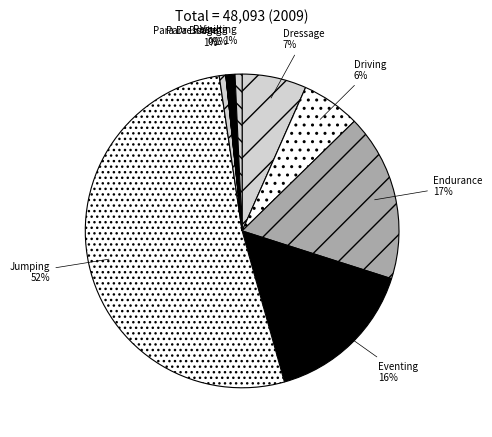

Is the sum of Vaulting and Jumping greater than half?

Yes